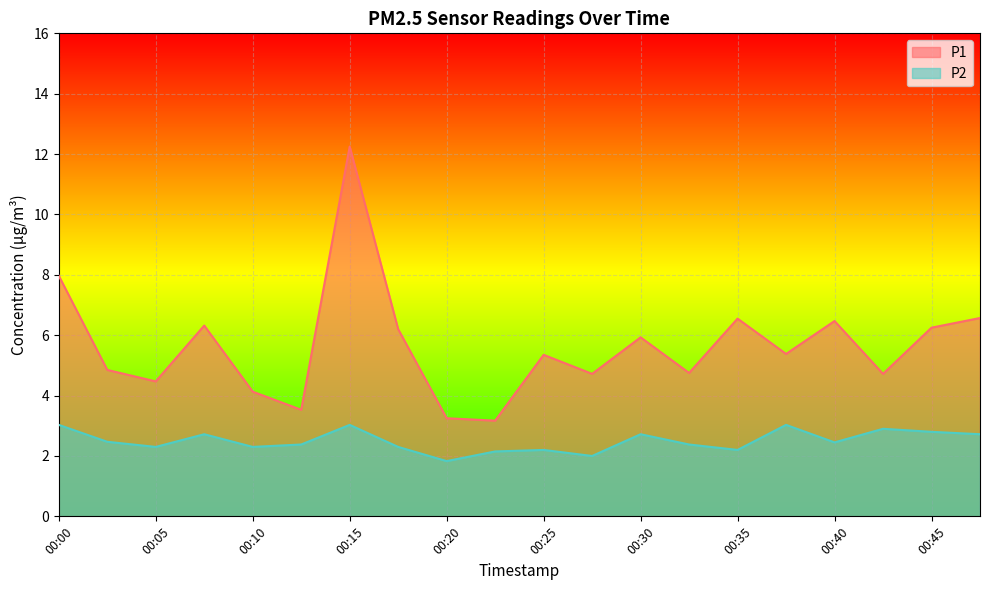

True or false: P2 has more than 1 points higher than both neighbors.

True